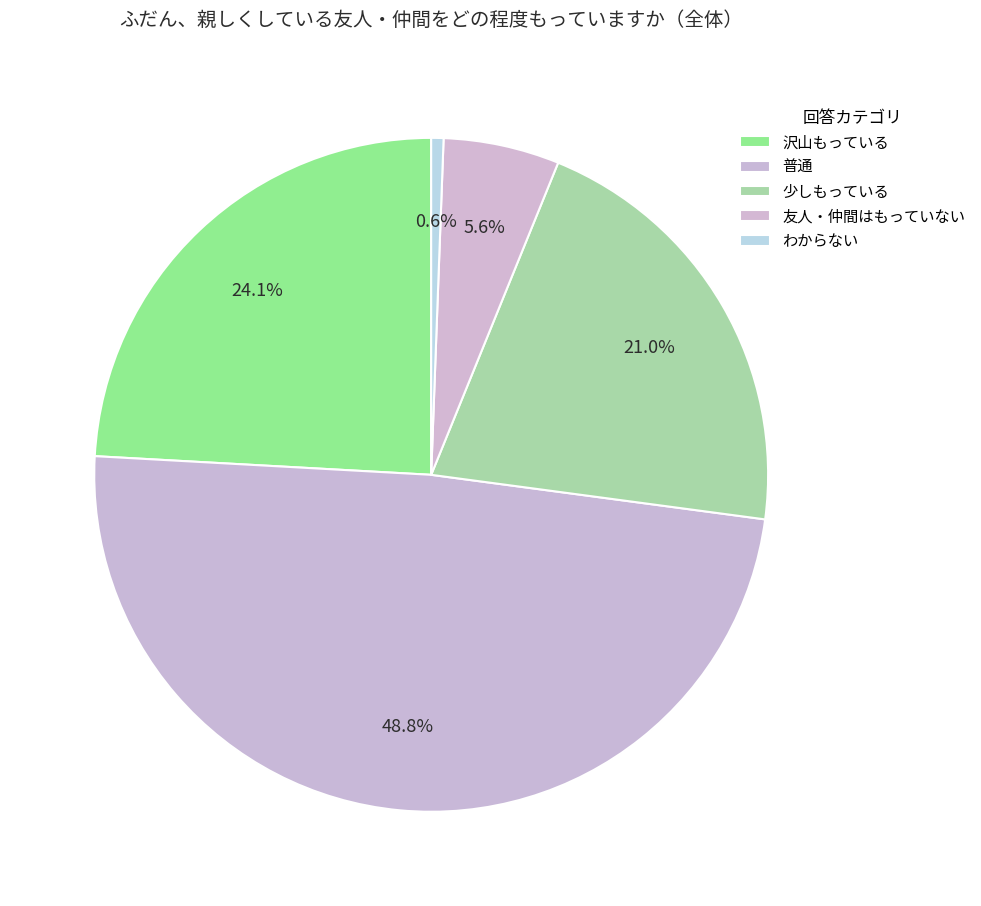

How much of the chart is everything except 普通?

51.2%